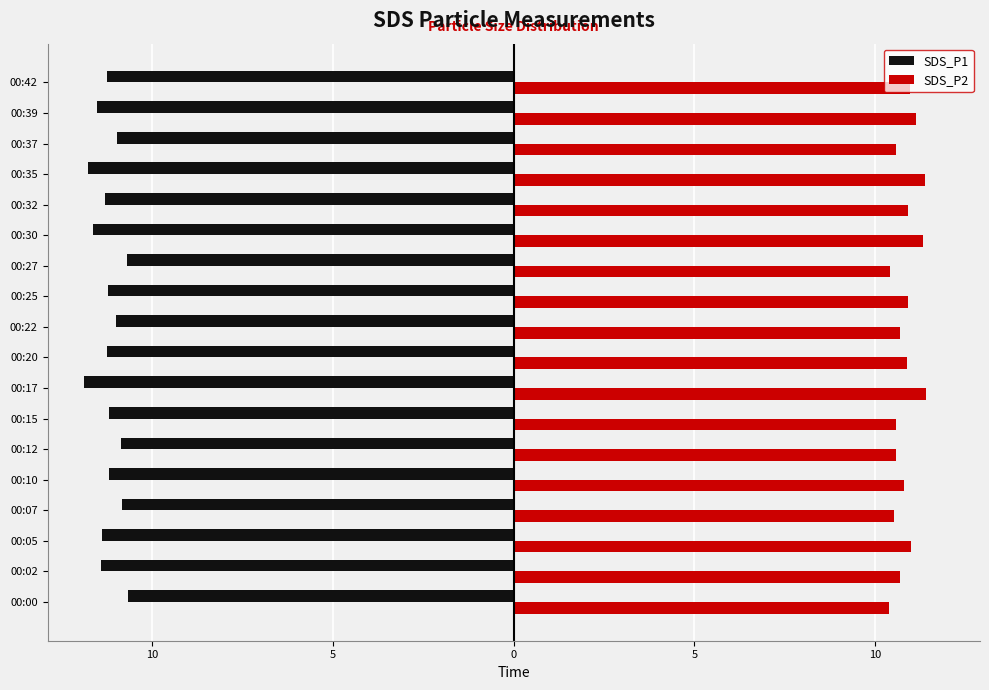

What are all the series names shown in the legend?

SDS_P1, SDS_P2